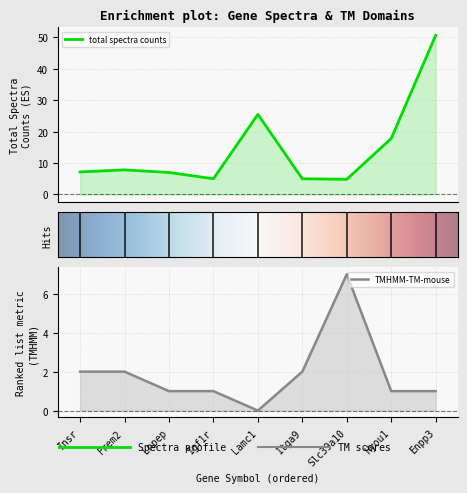

Rank the series by their average value, from lowest to highest.

TMHMM-TM-mouse, total spectra counts